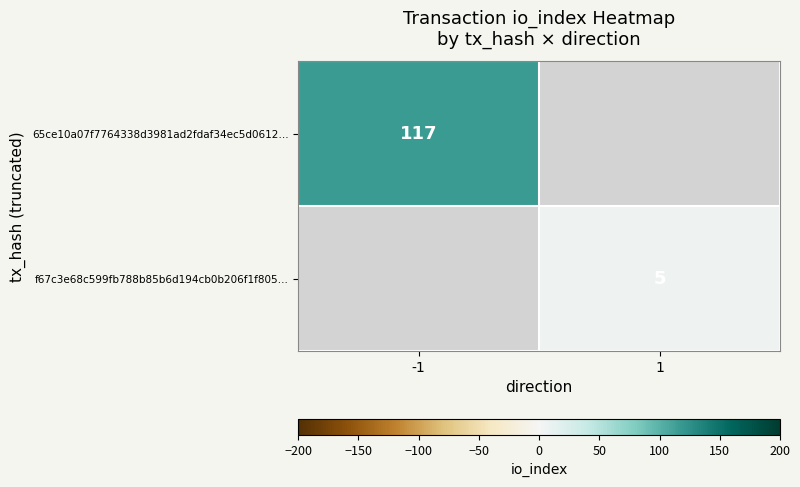

Is it true that 65ce10a07f7764338d3981ad2fdaf34ec5d0612… equals 117 at -1?

True